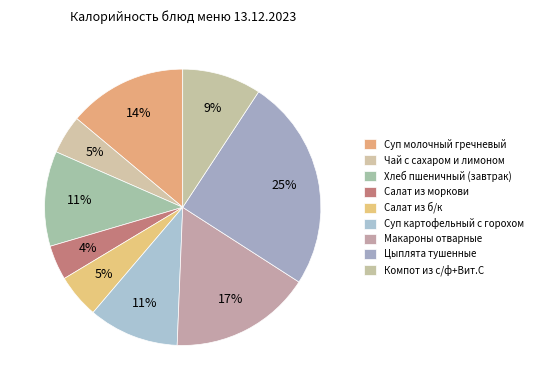

How many segments does this pie chart have?

9